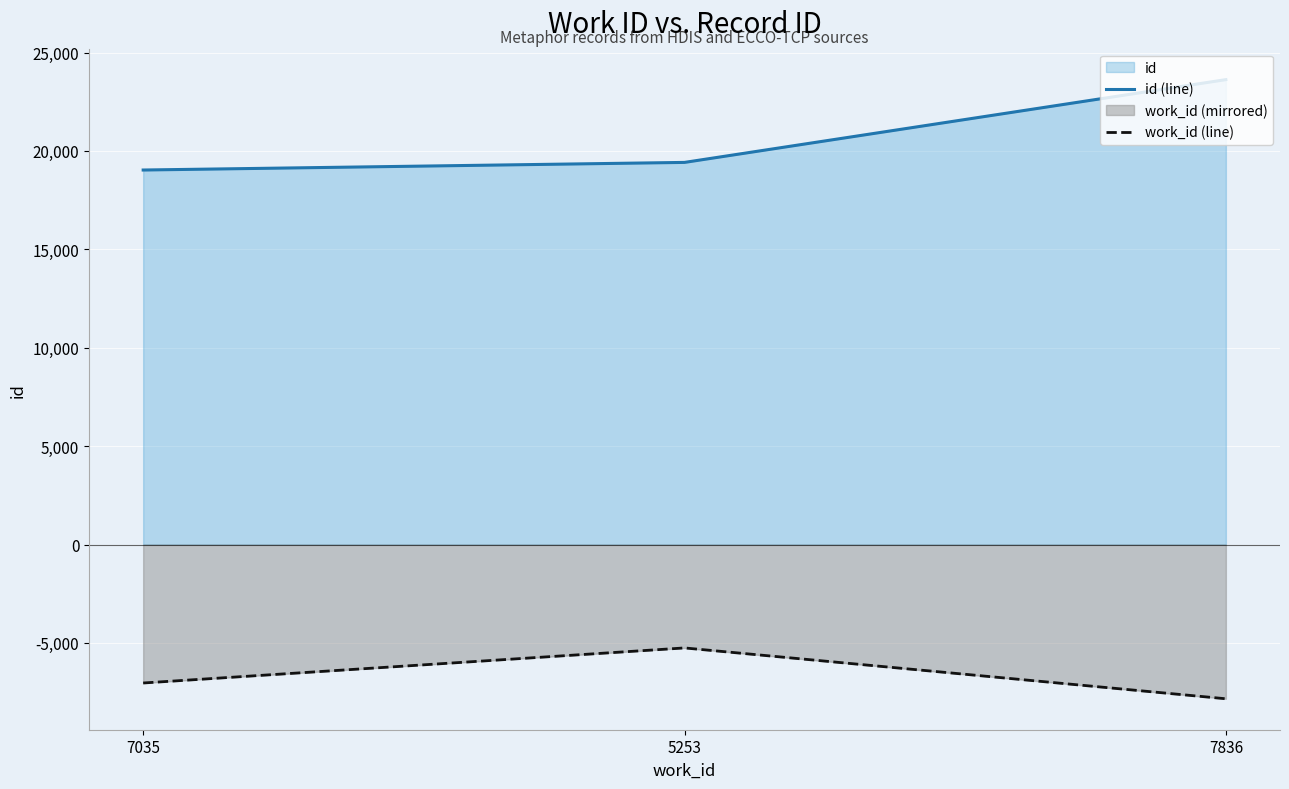

Which category has the highest value in the id (line) series?

7836